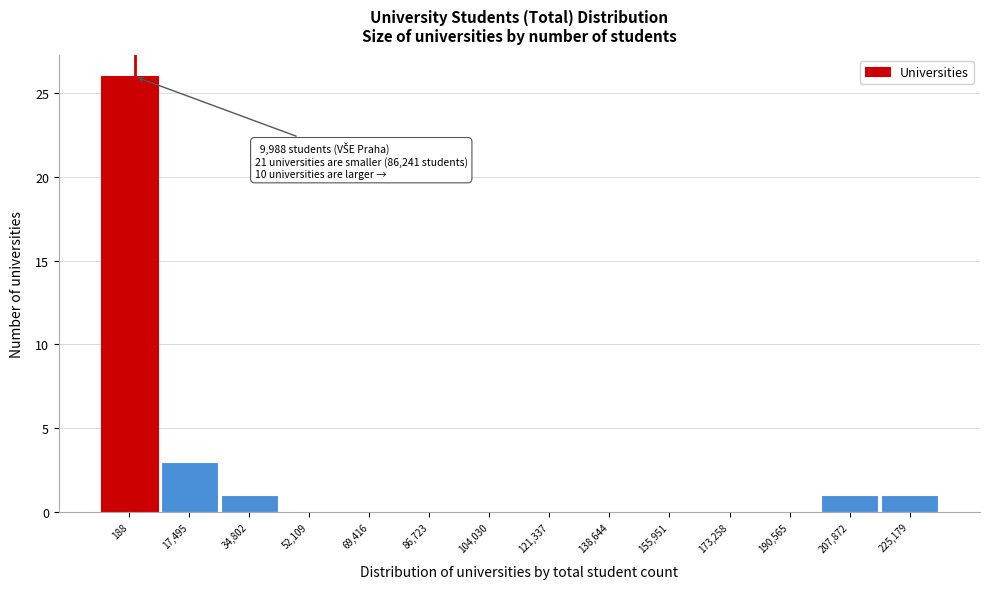

Reading right to left, what are all the values shown in this chart?

225,179=1	207,872=1	190,565=0	173,258=0	155,951=0	138,644=0	121,337=0	104,030=0	86,723=0	69,416=0	52,109=0	34,802=1	17,495=3	188=26